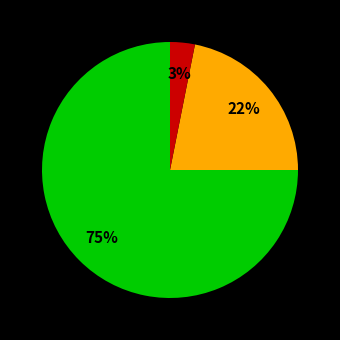

Is there any slice that represents more than half of the pie?

Yes